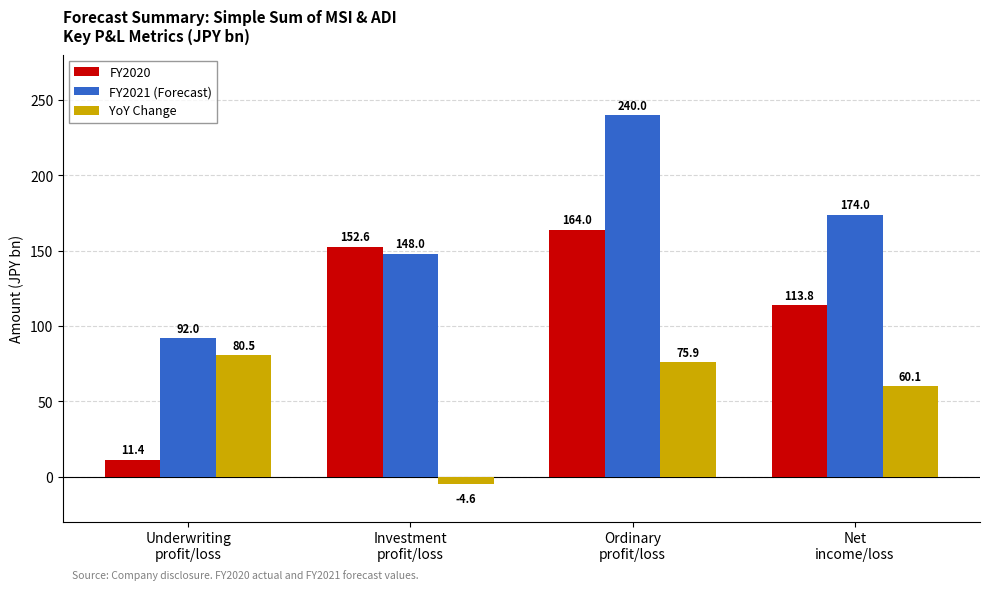

Rank the series at Underwriting
profit/loss from highest to lowest value.

FY2021 (Forecast), YoY Change, FY2020